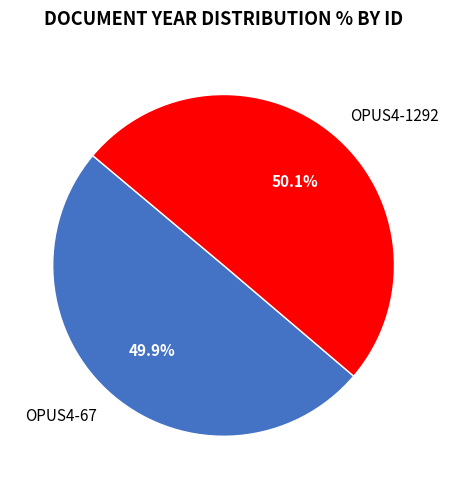

The OPUS4-1292 slice represents 64% of the pie. True or false?

False